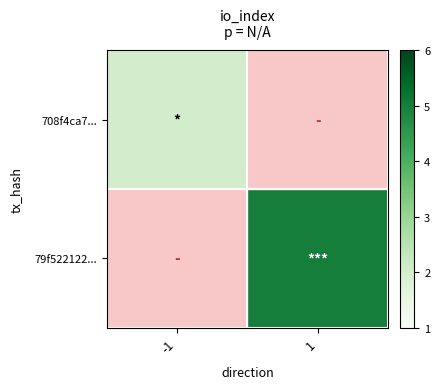

True or false: 708f4ca7... has a value of 2.0 at -1.

True